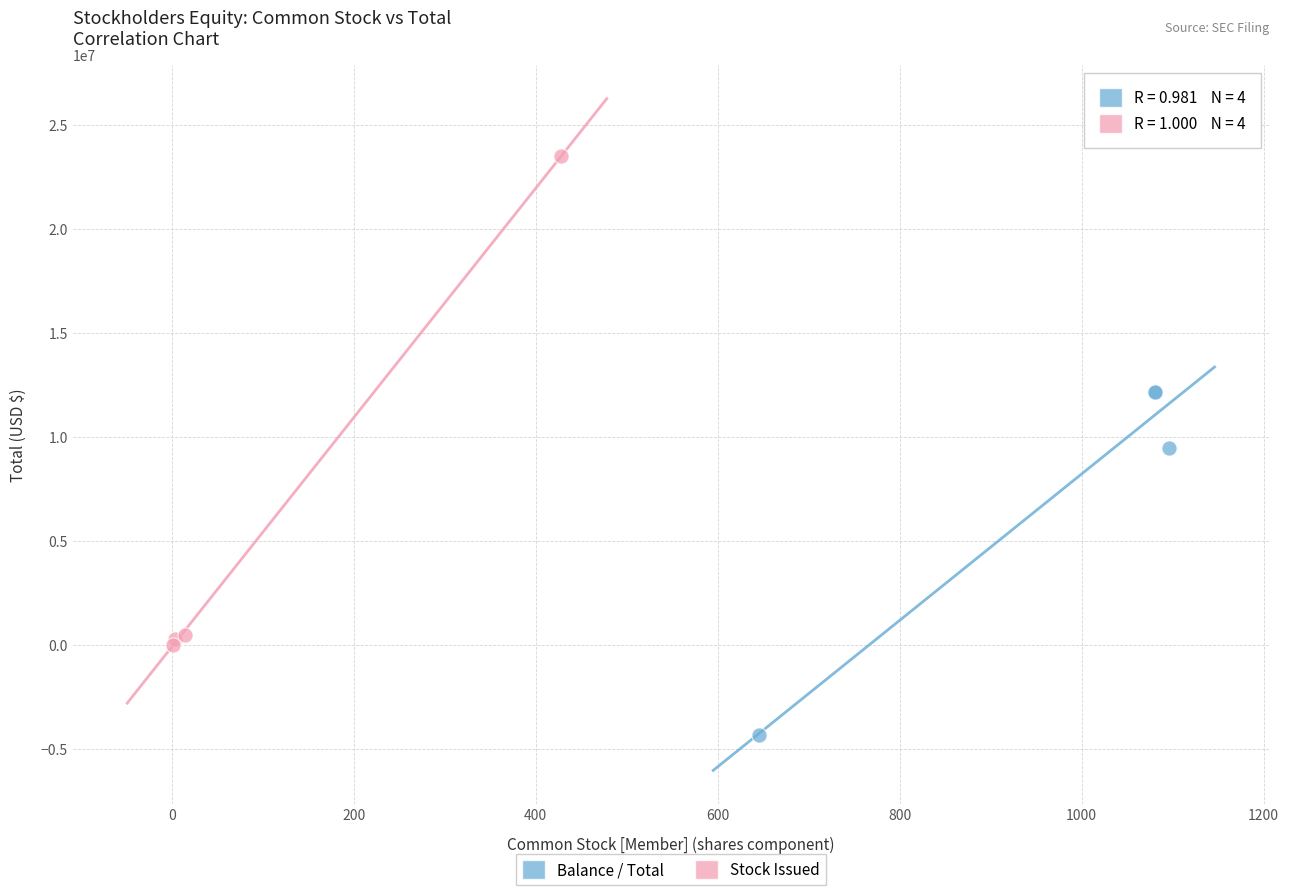

Which series contains the highest Y value?

Stock Issued